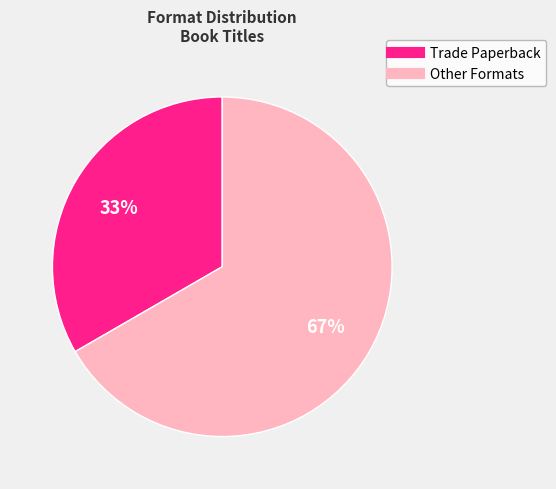

Which has a higher value, Trade Paperback or Other Formats?

Other Formats